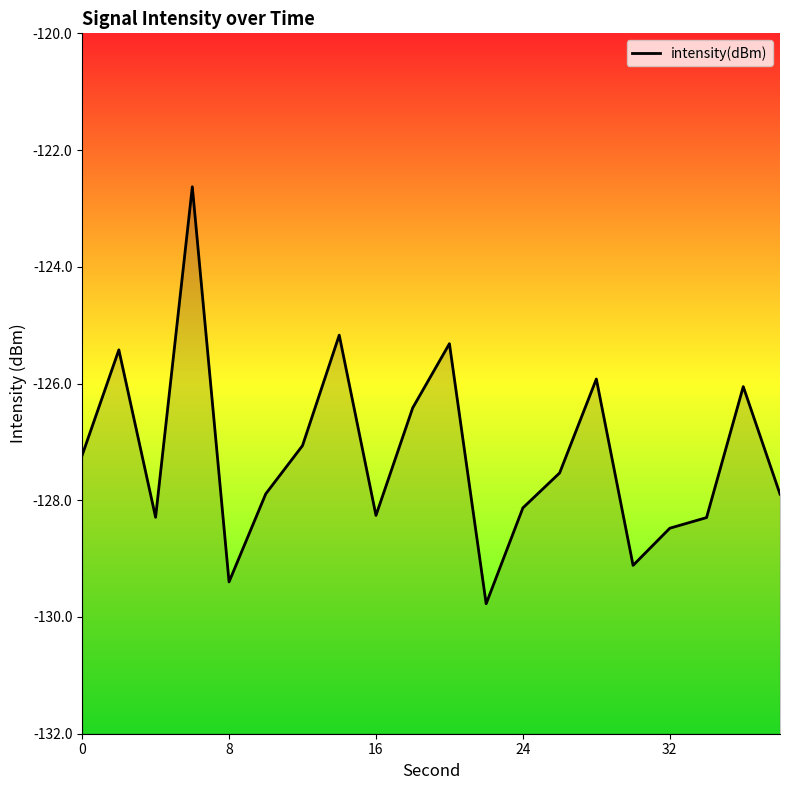

What is the difference between the maximum and minimum values?

7.1